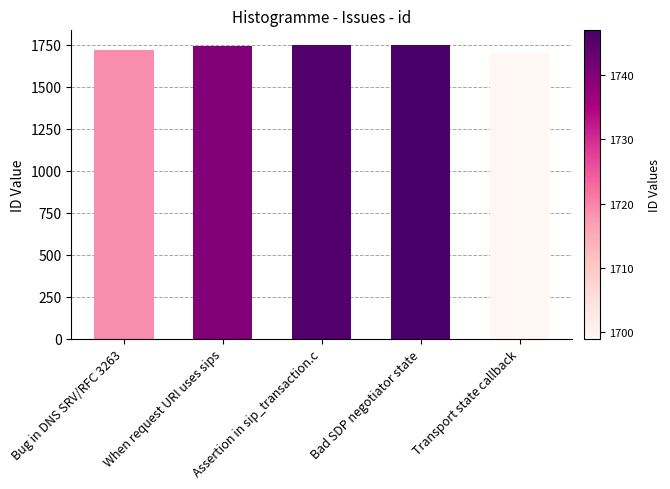

Does the chart contain stacked bars?

No